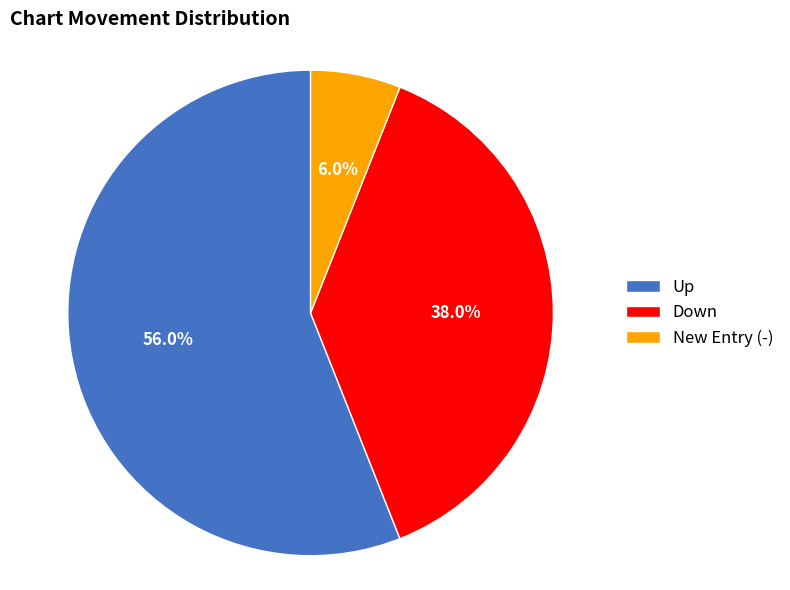

To the nearest percent, what is the difference between the largest and smallest slice percentages?

50%